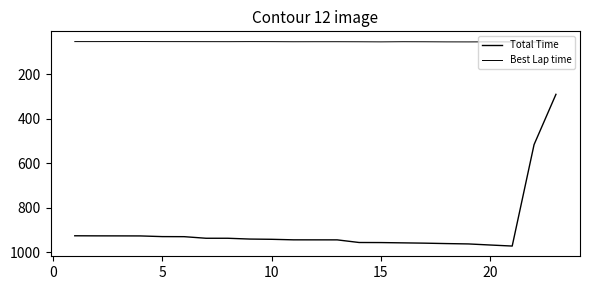

What is the minimum value shown in the chart?

53.6